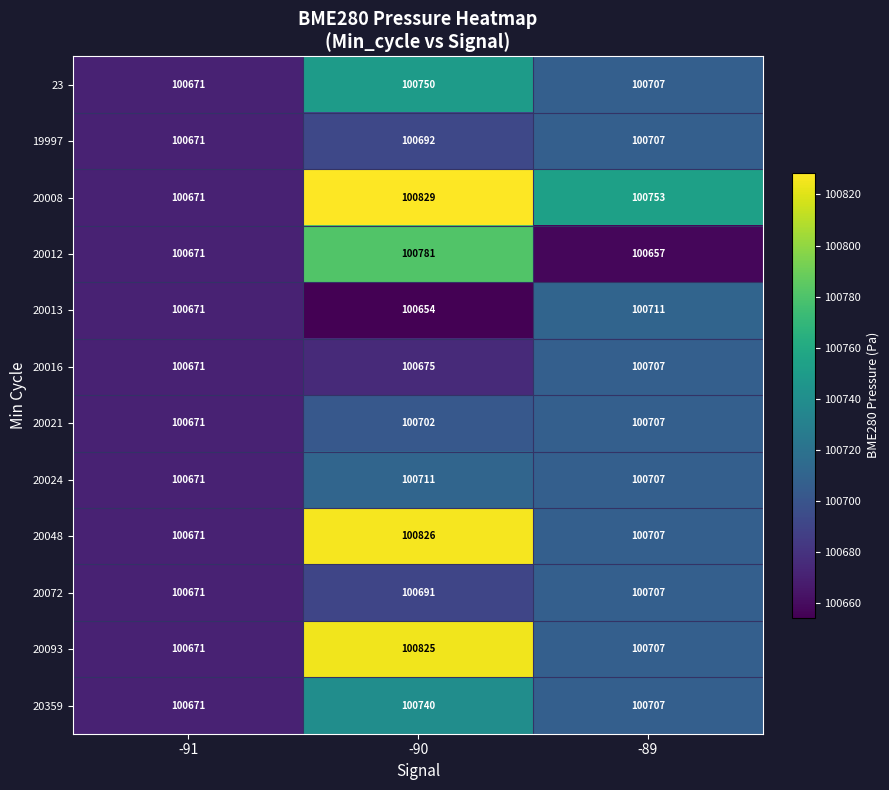

At how many categories does at least one series exceed 100737?

2